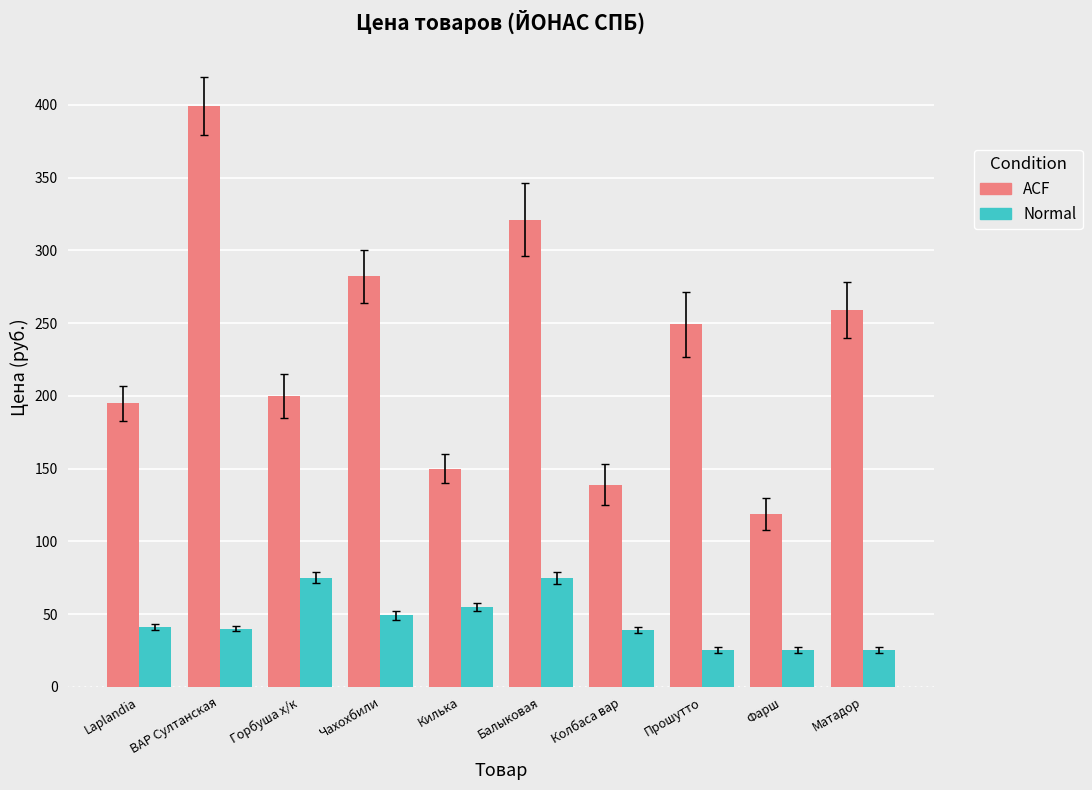

What is the value of the ACF bar at the 8th from the left?

249.0